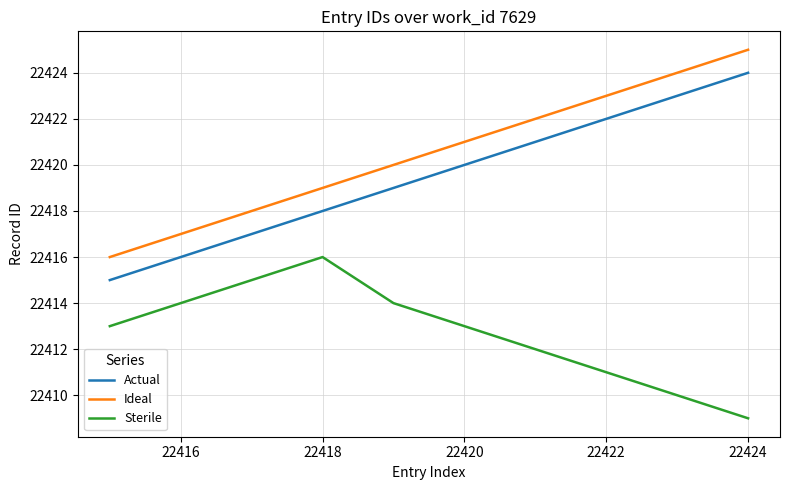

Reading right to left, what are all the values shown in this chart?

Actual: 22424	22423	22422	22421	22420	22419	22418	22417	22416	22415
Ideal: 22425	22424	22423	22422	22421	22420	22419	22418	22417	22416
Sterile: 22409	22410	22411	22412	22413	22414	22416	22415	22414	22413